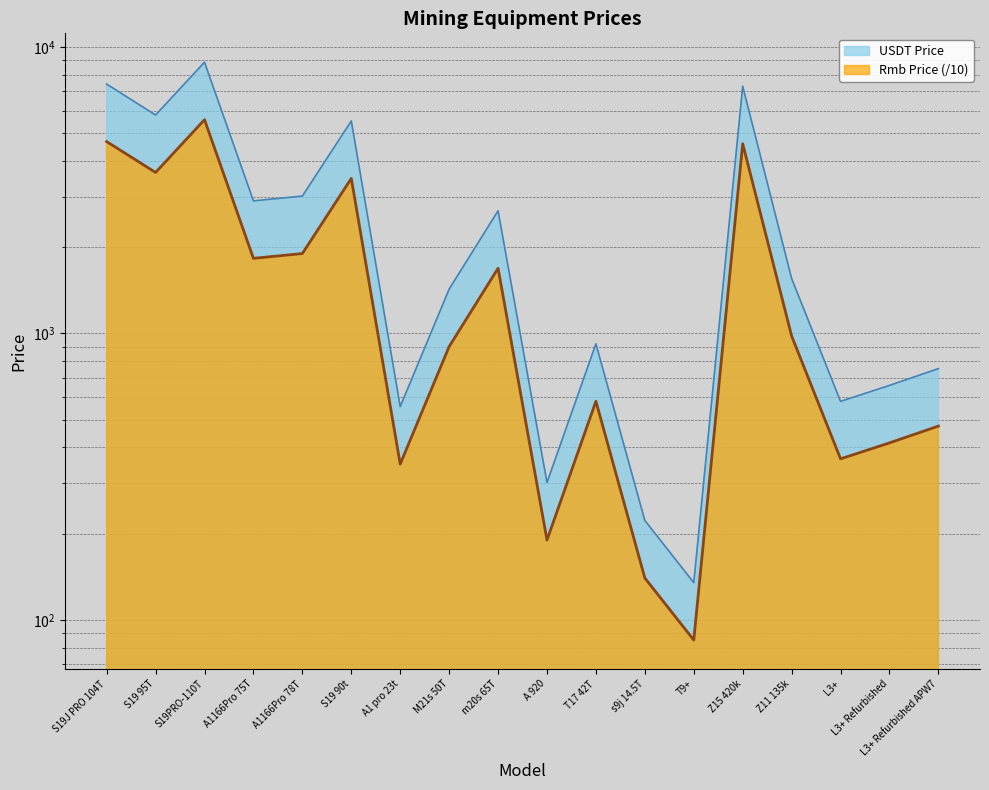

What is the sum of all USDT Price values?

50622.2